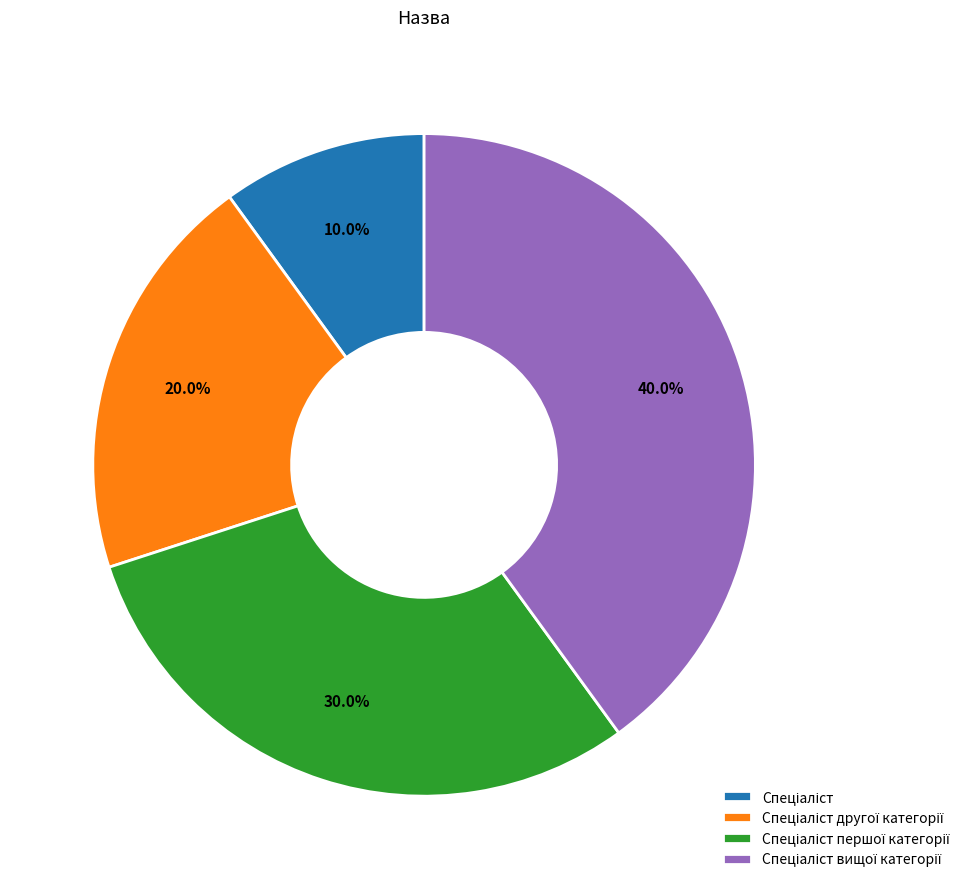

Is there a majority slice in this chart?

No